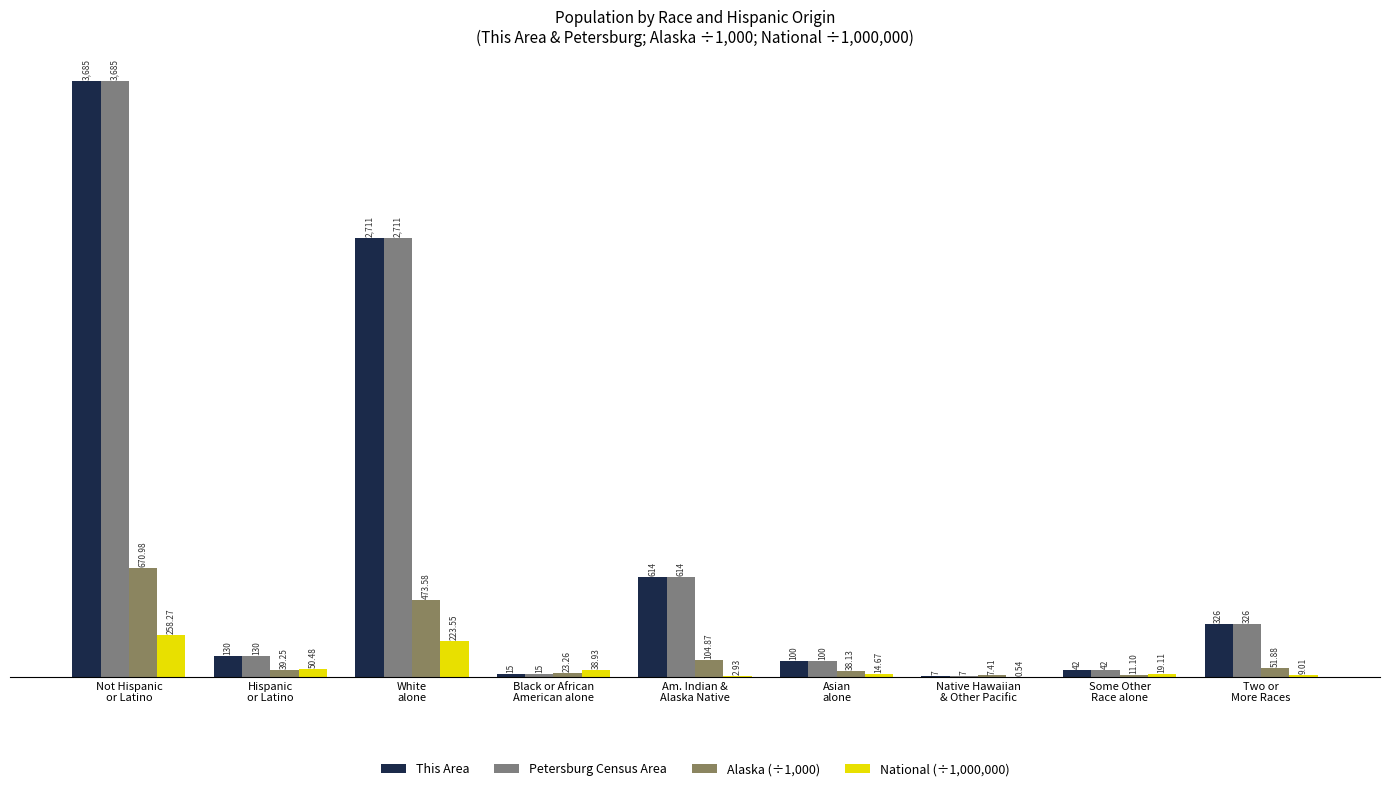

How many data points in National (÷1,000,000) are above 19?

5